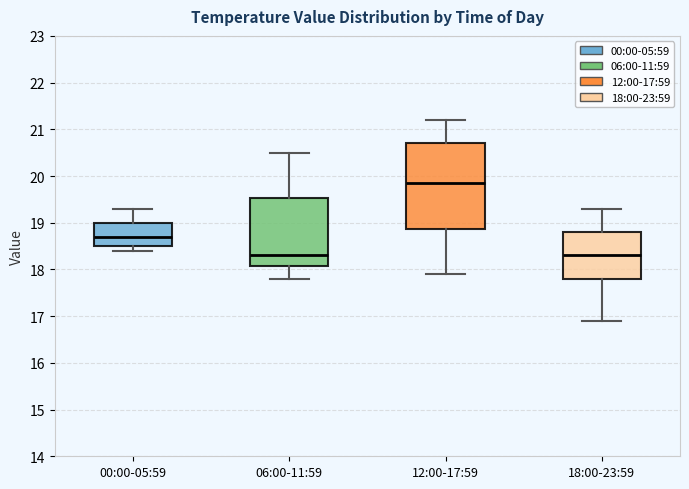

Where does the upper whisker of the box for 06:00-11:59 end on the y-axis? The values are not printed on the chart, so give them approximately, as read against the axis.

20.5